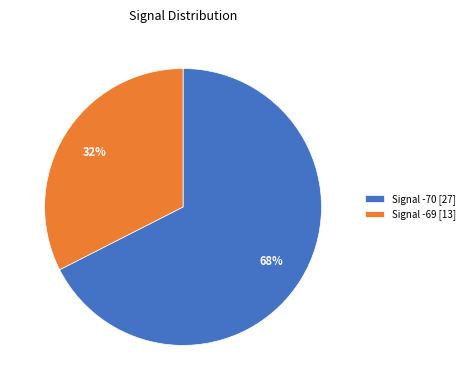

The Signal -70 [27] slice represents 59% of the pie. True or false?

False